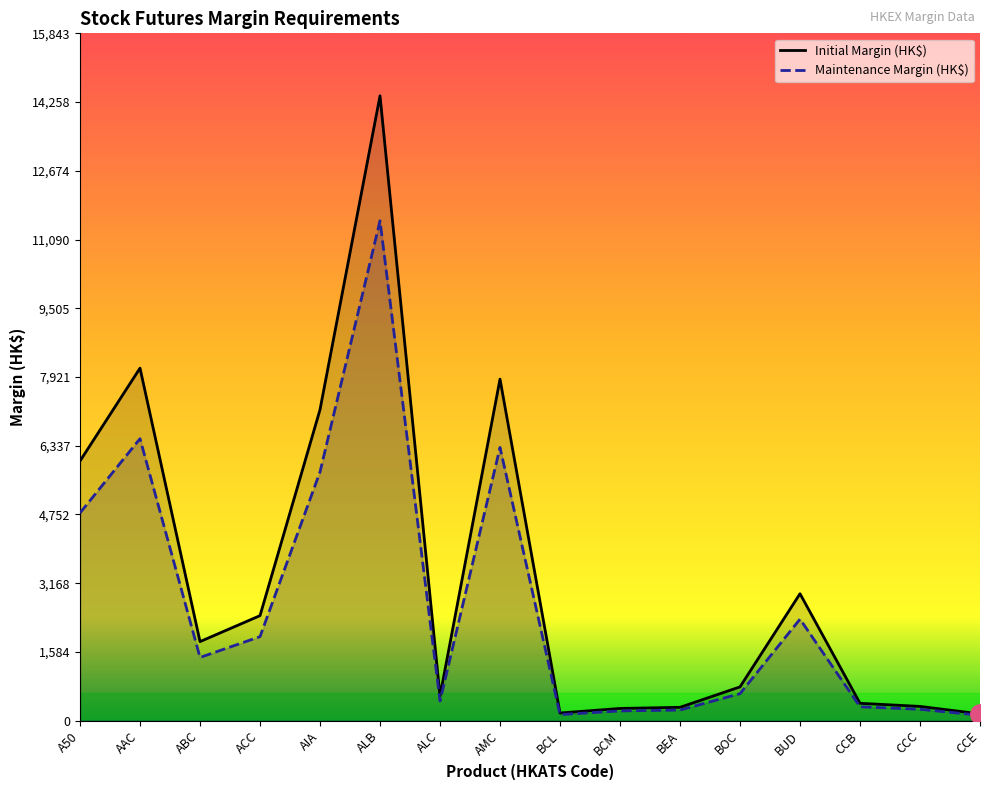

Between BUD and ALC, which is larger?

BUD